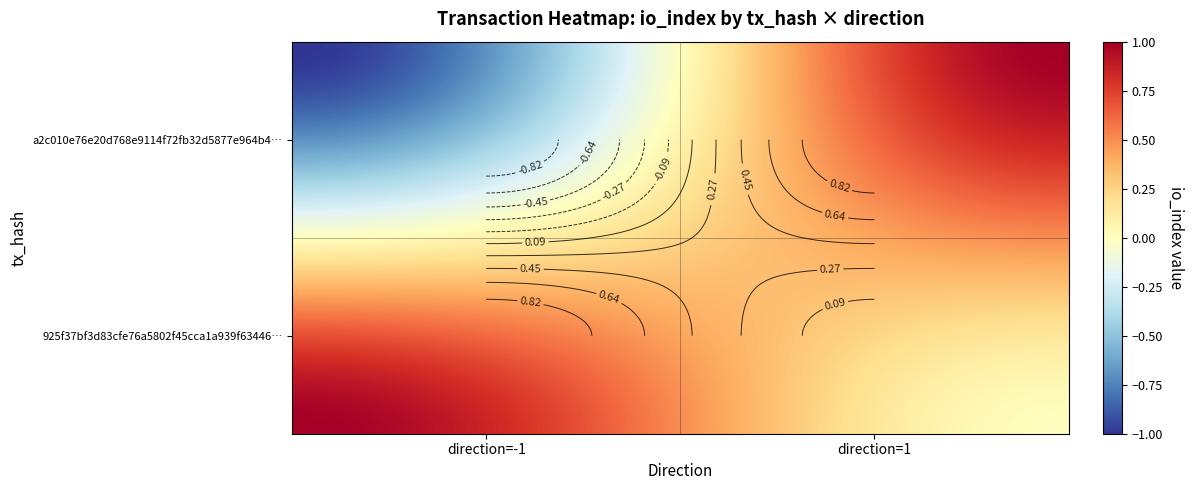

Is the value of a2c010e76e20d768e9114f72fb32d5877e964b4 at 1 greater than the value of 925f37bf3d83cfe76a5802f45cca1a939f63446 at -1?

No